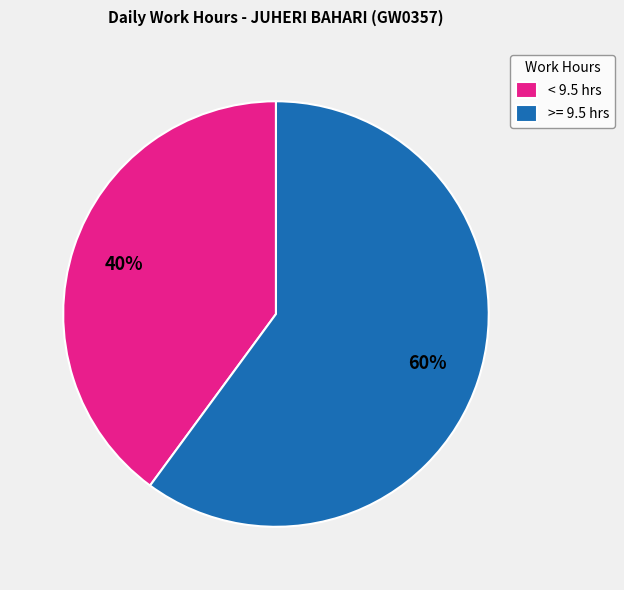

What is the largest slice in the pie chart?

>= 9.5 hrs